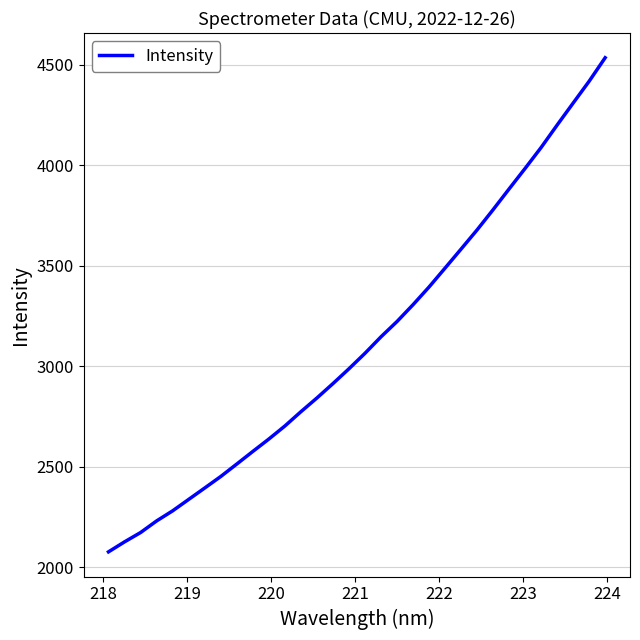

What is the difference between the maximum and minimum values?

2457.1